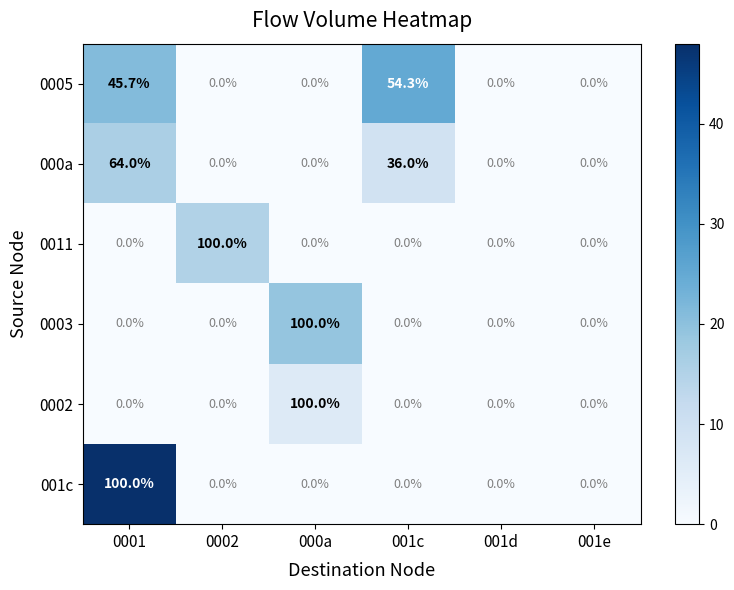

Count the number of data series in this chart.

6